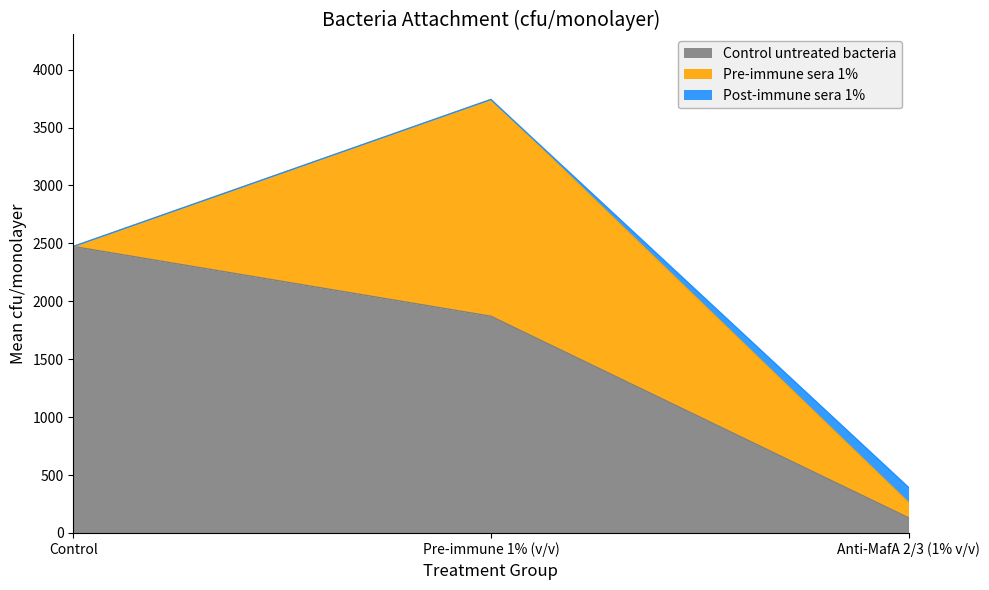

What position from the left is Pre-immune 1% (v/v)?

2